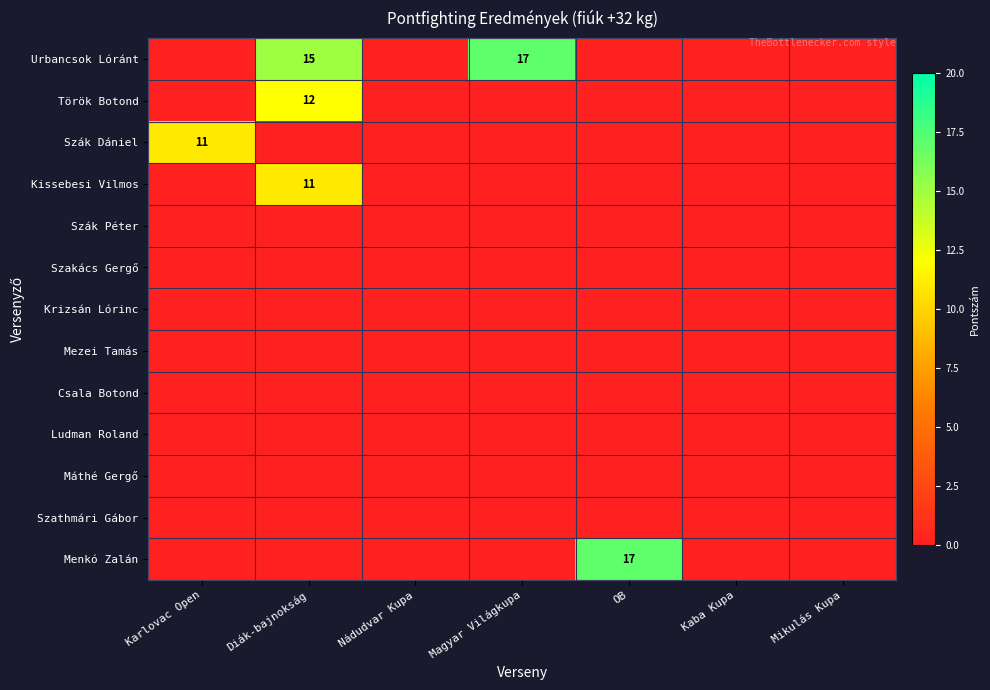

Rank the series by their maximum value, from highest to lowest.

Urbancsok Lóránt, Menkó Zalán, Török Botond, Szák Dániel, Kissebesi Vilmos, Szák Péter, Szakács Gergő, Krizsán Lórinc, Mezei Tamás, Csala Botond, Ludman Roland, Máthé Gergő, Szathmári Gábor